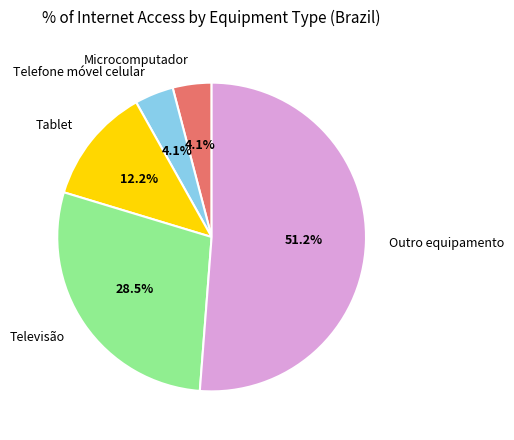

Between Tablet and Telefone móvel celular, which is larger?

Tablet